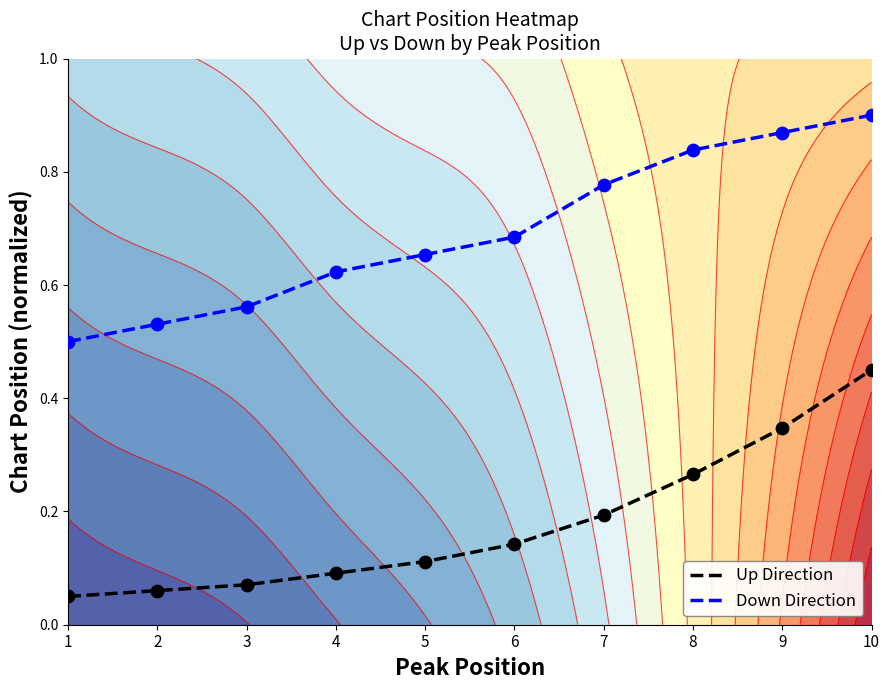

True or false: Down Direction has a value of 0.8 at 8.

True